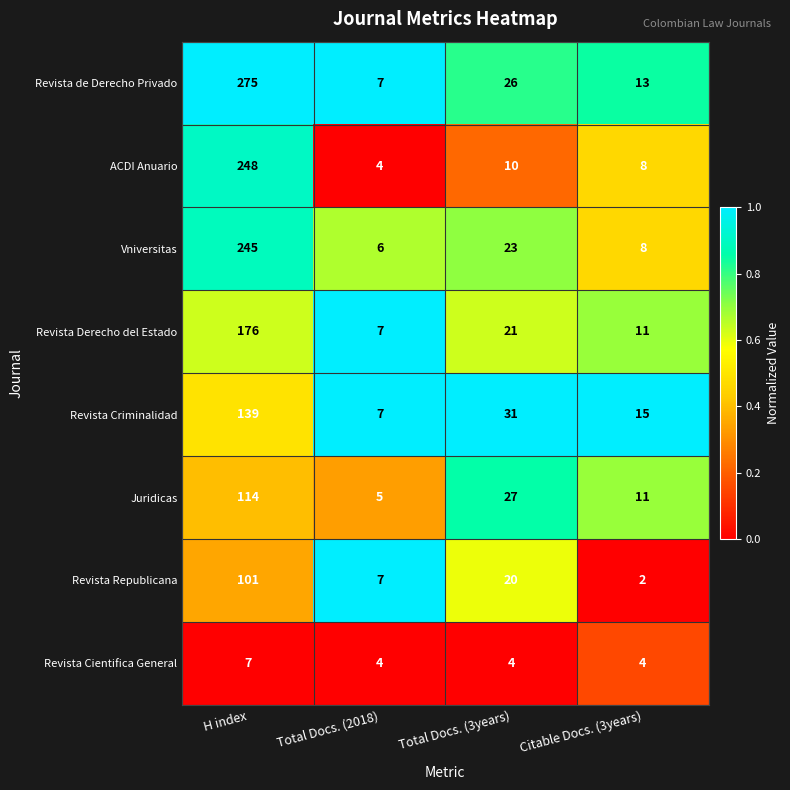

What is the difference between the second highest and minimum values in the Vniversitas series?

17